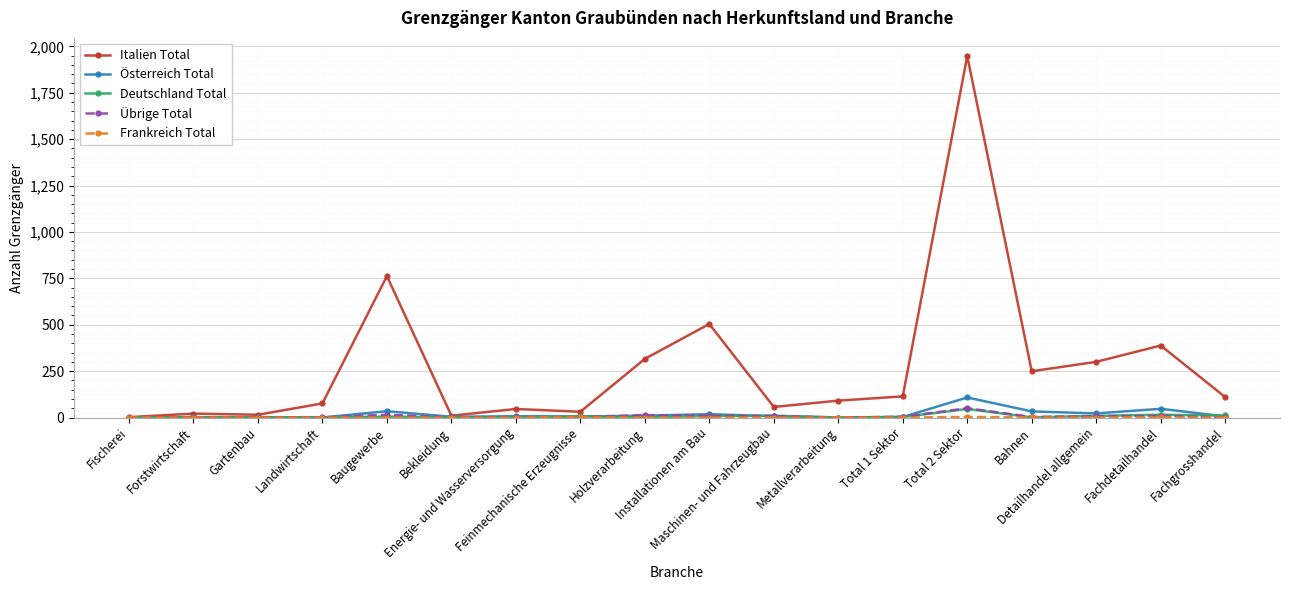

Which series has the widest spread of values?

Italien Total